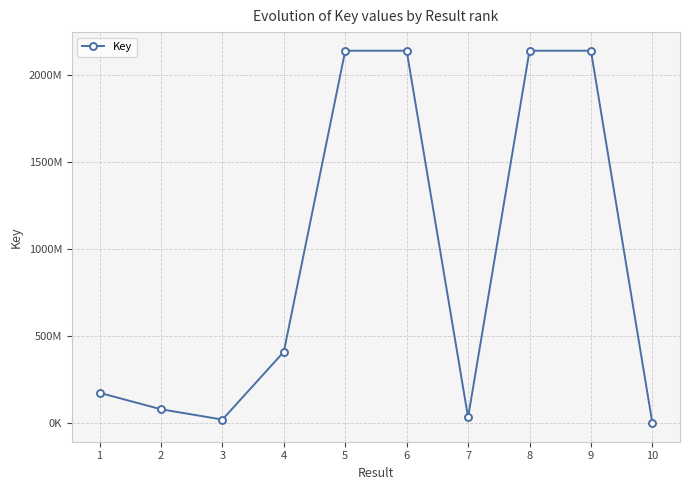

True or false: the data shows 175573388 at 1.

True